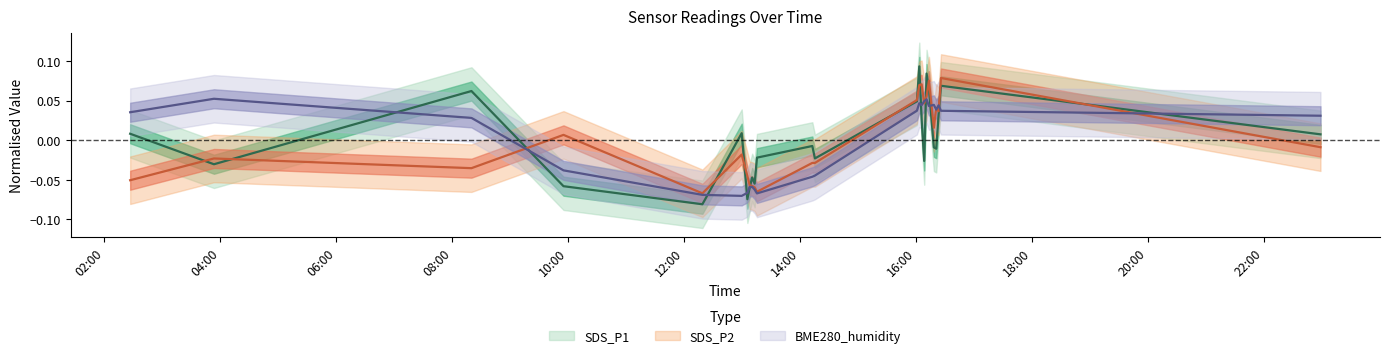

Reading left to right, what are all the values shown in this chart?

SDS_P1: 2021/07/06 02:26:44=0.0	2021/07/06 03:53:25=-0.0	2021/07/06 08:19:52=0.1	2021/07/06 09:55:07=-0.1	2021/07/06 12:18:50=-0.1	2021/07/06 12:59:31=0.0	2021/07/06 13:05:22=-0.1	2021/07/06 13:07:48=-0.1	2021/07/06 13:10:20=-0.0	2021/07/06 13:12:53=-0.1	2021/07/06 13:15:19=-0.0	2021/07/06 14:12:34=-0.0	2021/07/06 14:15:16=-0.0	2021/07/06 16:00:49=0.0	2021/07/06 16:03:15=0.1	2021/07/06 16:05:41=0.0	2021/07/06 16:08:20=-0.0	2021/07/06 16:10:47=0.1	2021/07/06 16:13:14=0.1	2021/07/06 16:18:20=-0.0	2021/07/06 16:20:47=-0.0	2021/07/06 16:23:13=0.0	2021/07/06 16:25:43=0.1	2021/07/06 22:58:23=0.0
SDS_P2: 2021/07/06 02:26:44=-0.1	2021/07/06 03:53:25=-0.0	2021/07/06 08:19:52=-0.0	2021/07/06 09:55:07=0.0	2021/07/06 12:18:50=-0.1	2021/07/06 12:59:31=-0.0	2021/07/06 13:05:22=-0.0	2021/07/06 13:07:48=-0.1	2021/07/06 13:10:20=-0.1	2021/07/06 13:12:53=-0.1	2021/07/06 13:15:19=-0.1	2021/07/06 14:12:34=-0.0	2021/07/06 14:15:16=-0.0	2021/07/06 16:00:49=0.1	2021/07/06 16:03:15=0.1	2021/07/06 16:05:41=0.1	2021/07/06 16:08:20=0.0	2021/07/06 16:10:47=0.1	2021/07/06 16:13:14=0.1	2021/07/06 16:18:20=0.0	2021/07/06 16:20:47=0.0	2021/07/06 16:23:13=0.0	2021/07/06 16:25:43=0.1	2021/07/06 22:58:23=-0.0
BME280_humidity: 2021/07/06 02:26:44=0.0	2021/07/06 03:53:25=0.1	2021/07/06 08:19:52=0.0	2021/07/06 09:55:07=-0.0	2021/07/06 12:18:50=-0.1	2021/07/06 12:59:31=-0.1	2021/07/06 13:05:22=-0.1	2021/07/06 13:07:48=-0.1	2021/07/06 13:10:20=-0.1	2021/07/06 13:12:53=-0.1	2021/07/06 13:15:19=-0.1	2021/07/06 14:12:34=-0.0	2021/07/06 14:15:16=-0.0	2021/07/06 16:00:49=0.0	2021/07/06 16:03:15=0.0	2021/07/06 16:05:41=0.0	2021/07/06 16:08:20=0.0	2021/07/06 16:10:47=0.1	2021/07/06 16:13:14=0.0	2021/07/06 16:18:20=0.0	2021/07/06 16:20:47=0.0	2021/07/06 16:23:13=0.0	2021/07/06 16:25:43=0.0	2021/07/06 22:58:23=0.0